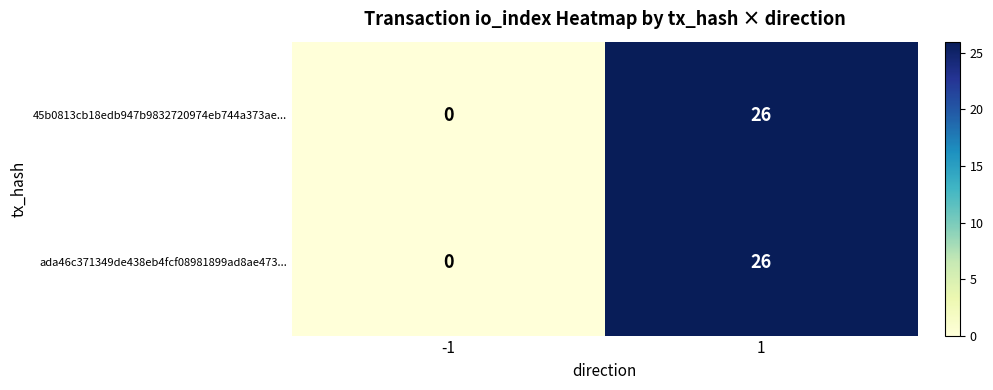

Which label corresponds to the smallest value in the chart?

-1